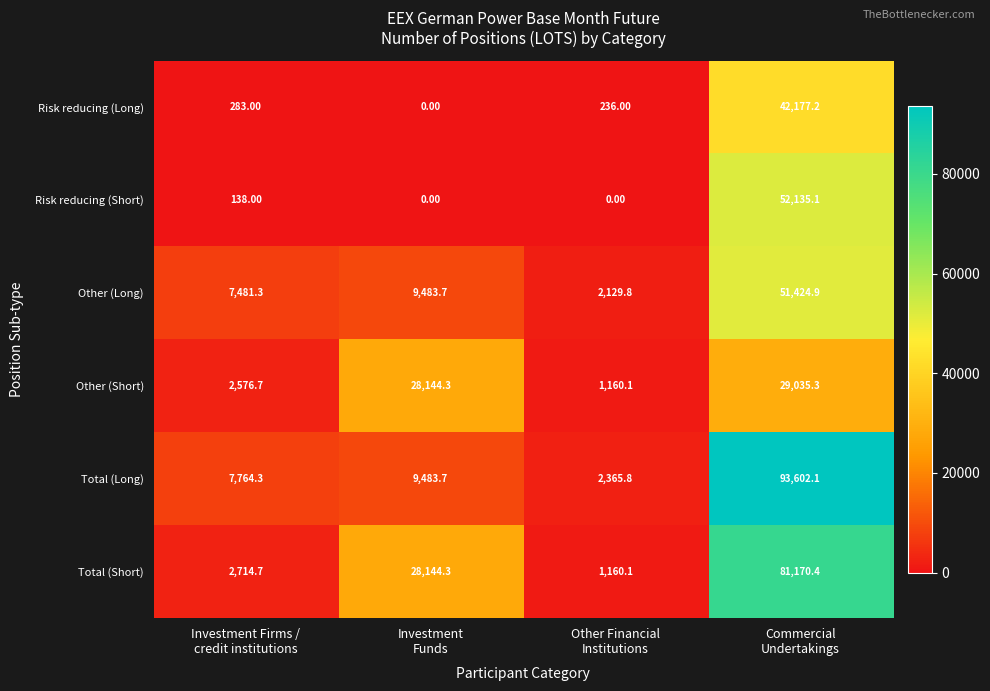

What is the average value of the Risk reducing (Short) series?

13068.3